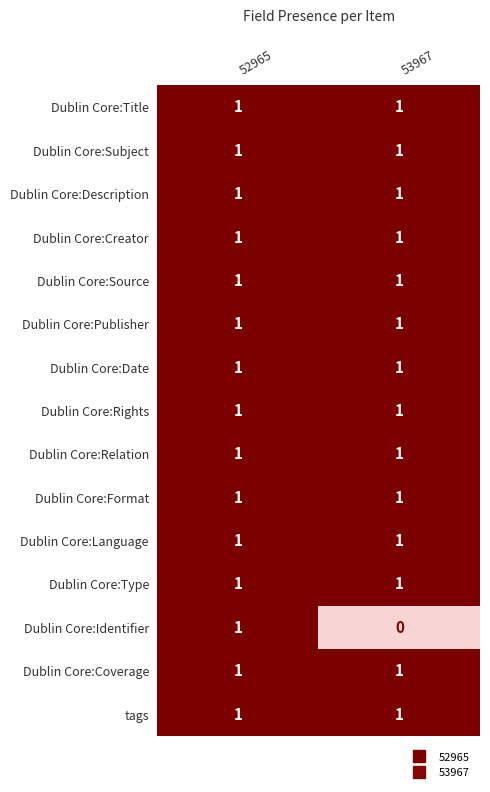

What is the total value across all series at 53967?

14